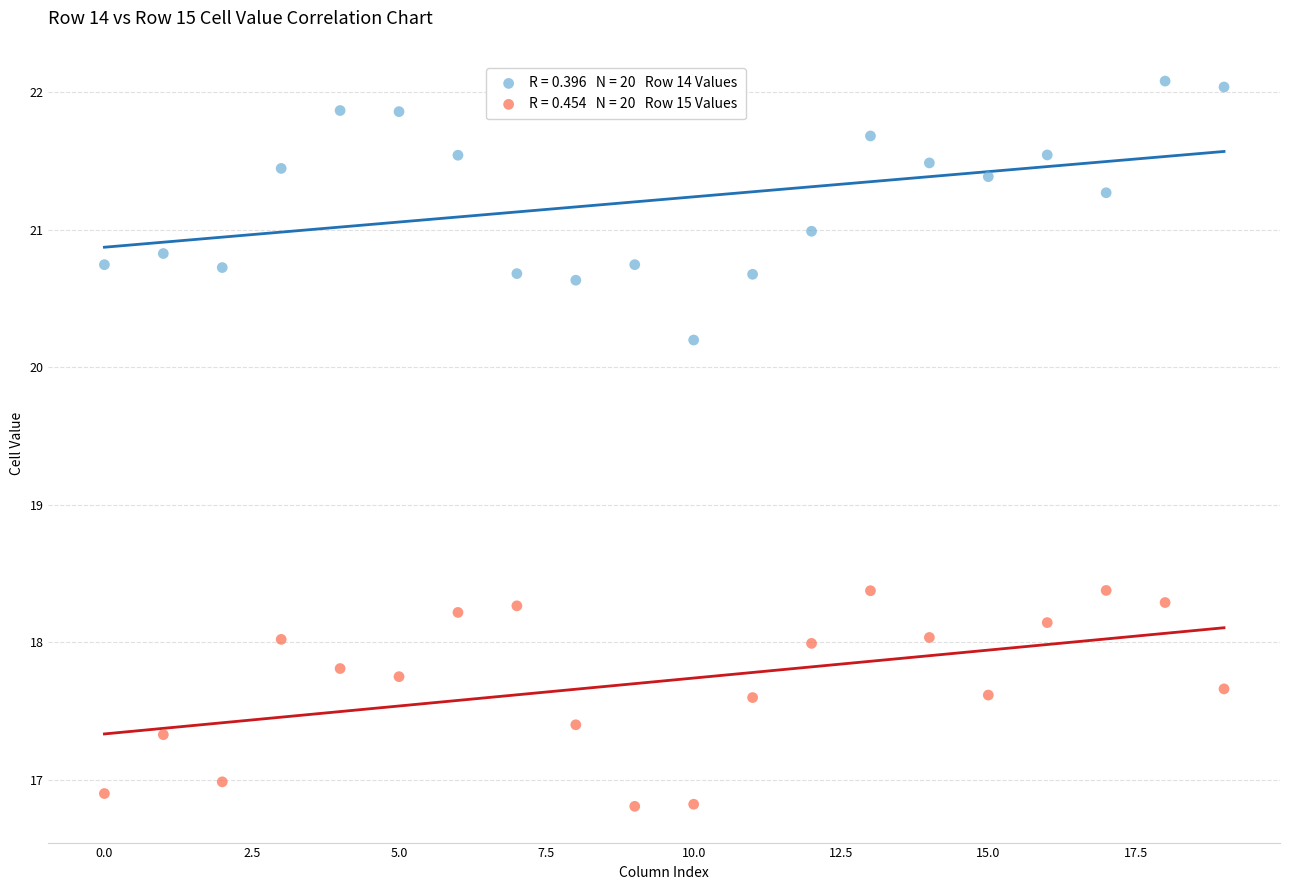

Across all data points, what is the range of Y values (max minus min)?

5.3